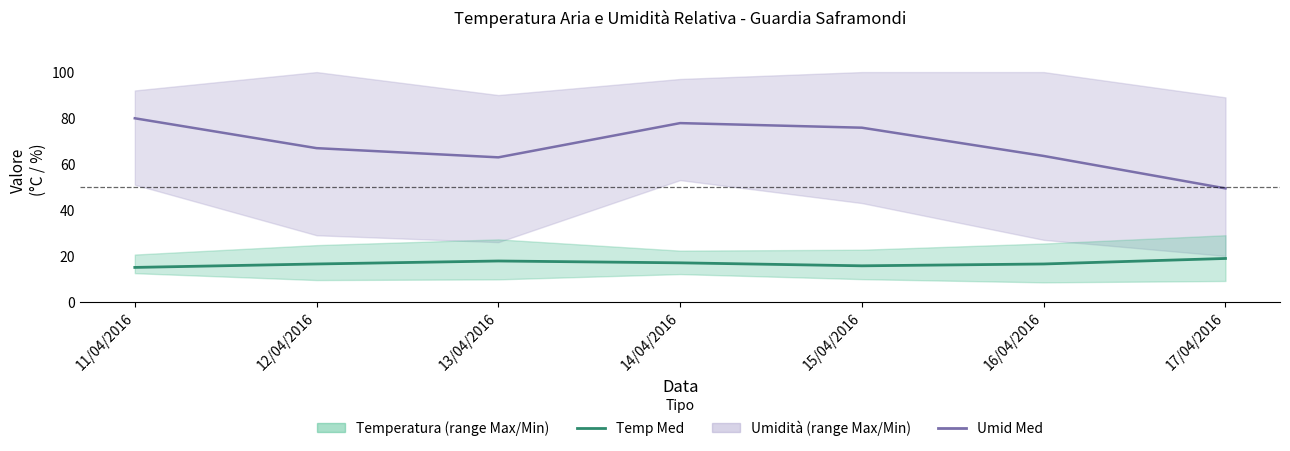

True or false: Temp Med and Umid Med cross at least once.

False